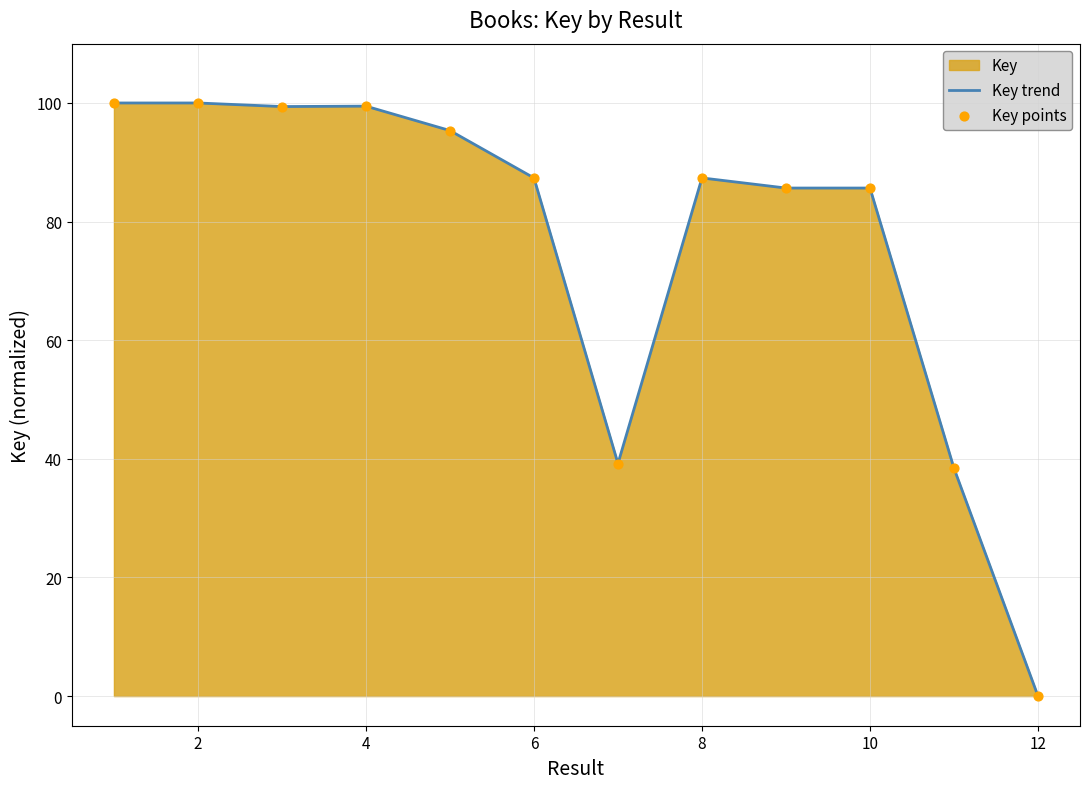

Which series has the largest Y range (max minus min)?

Key trend